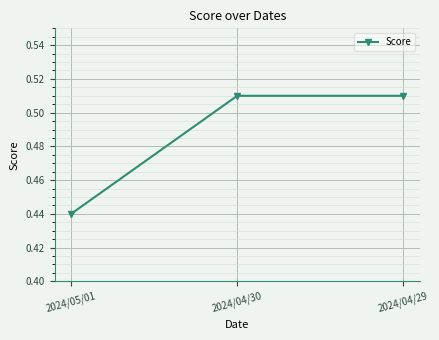

What is the label of the 1st point from the right?

2024/04/29